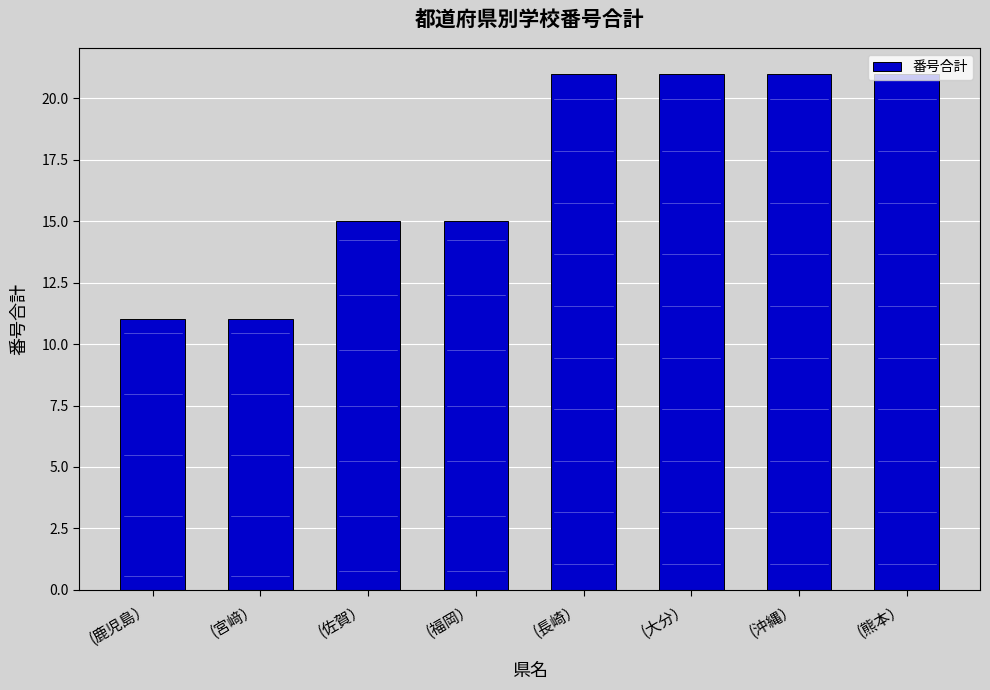

Does the chart contain stacked bars?

No